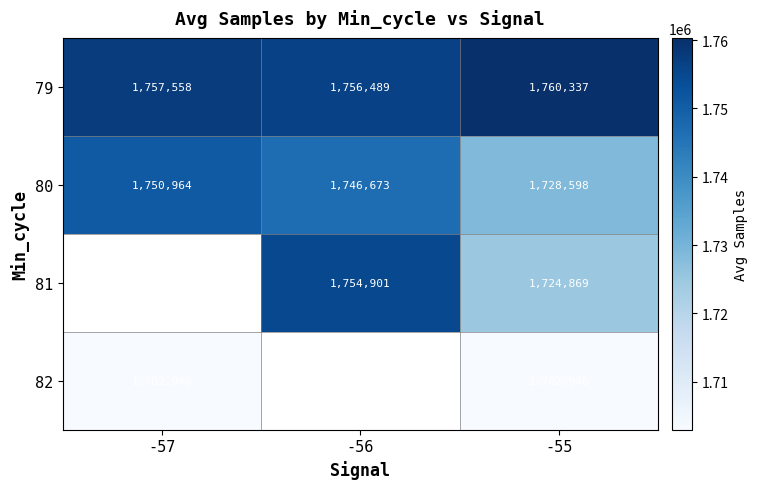

Is the value of 79 at -57 greater than the value of 80 at -57?

Yes